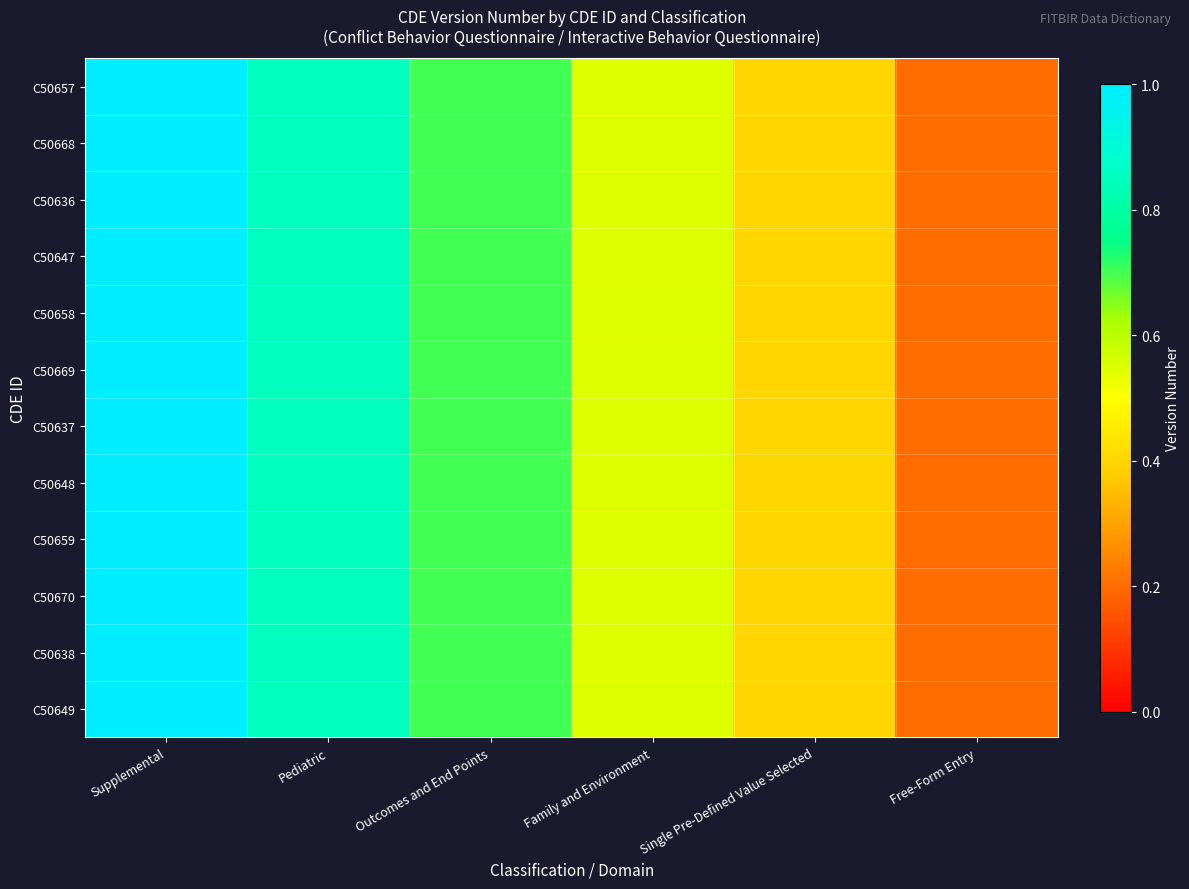

At how many categories does at least one series exceed 0?

6